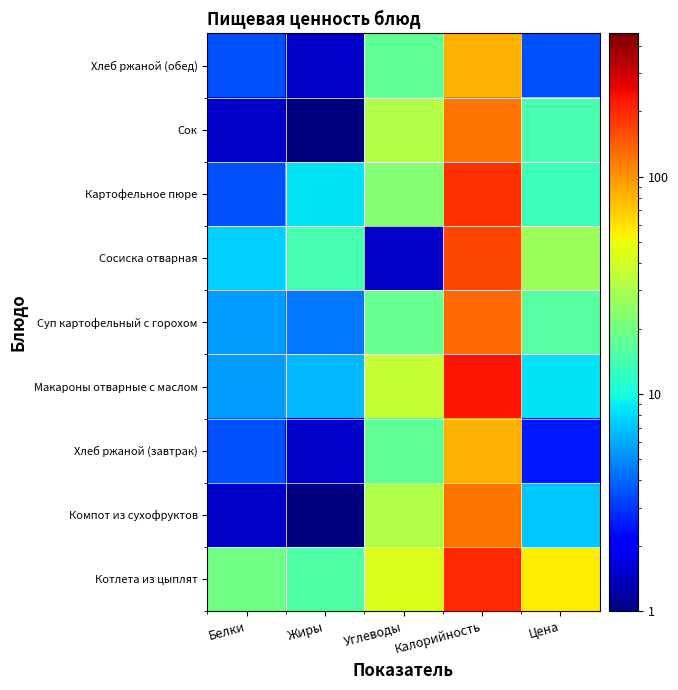

Which category has the lowest value across all series?

Жиры